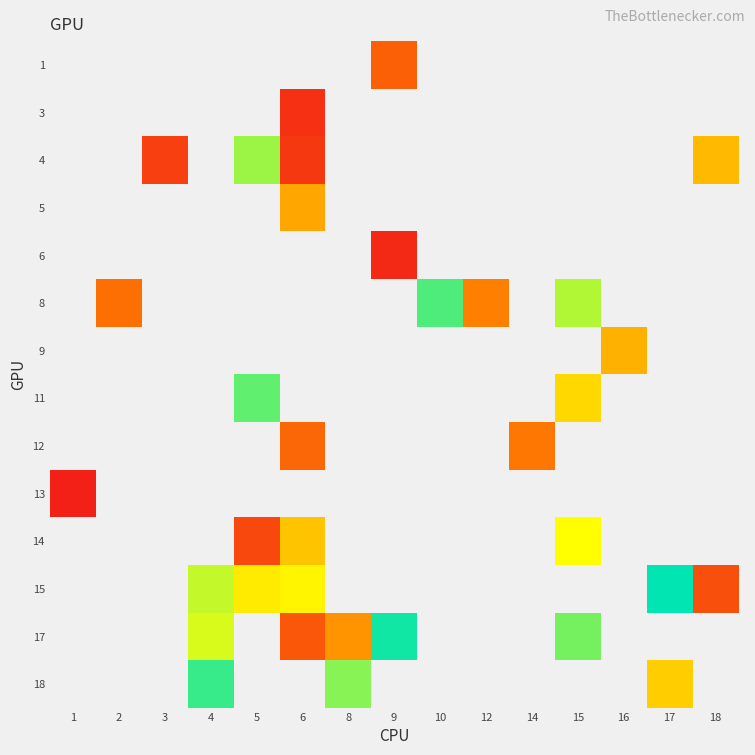

How many data points does each series have?

15